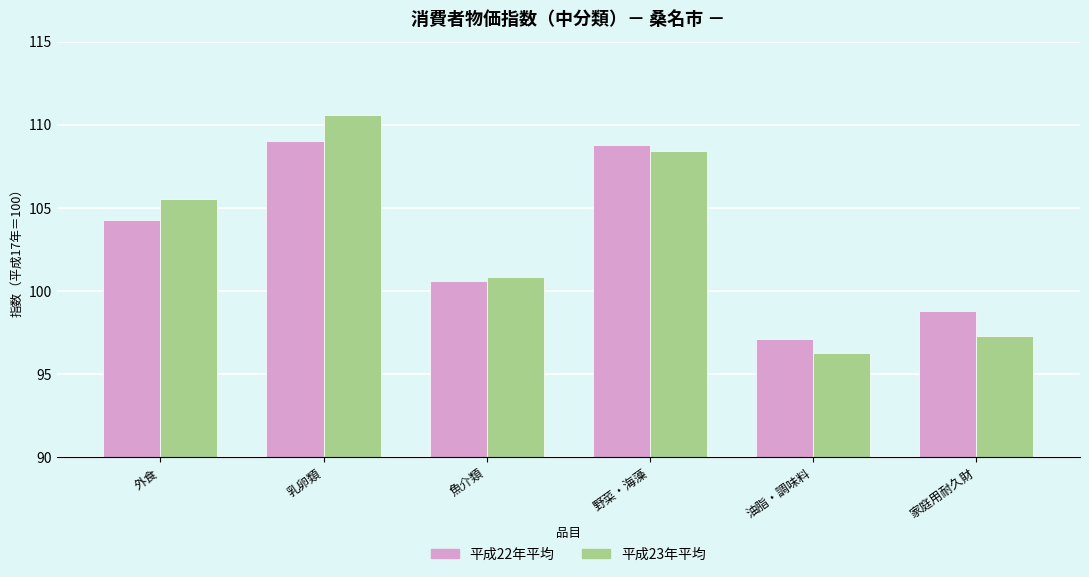

What is the difference between the highest and lowest values at 外食?

1.2